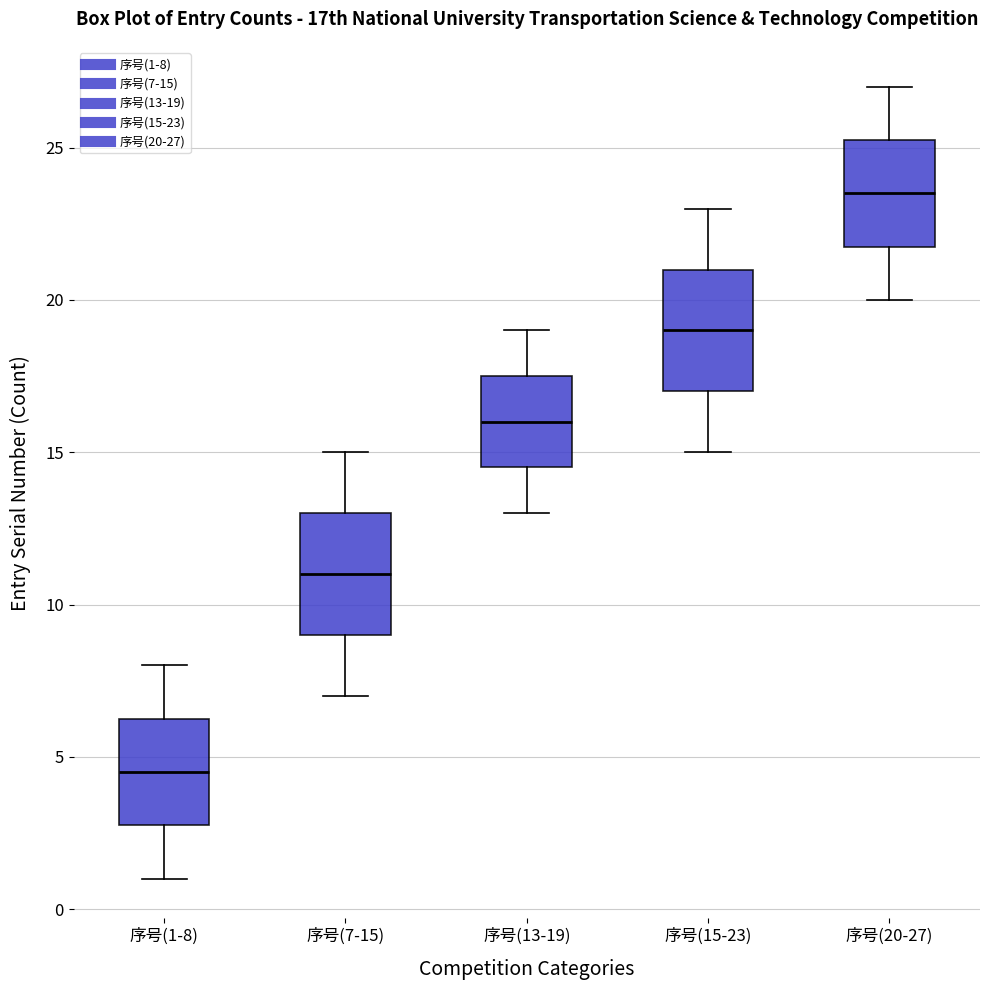

Where is the lower edge of the box for 序号(13-19) on the y-axis? The values are not printed on the chart, so give them approximately, as read against the axis.

14.5